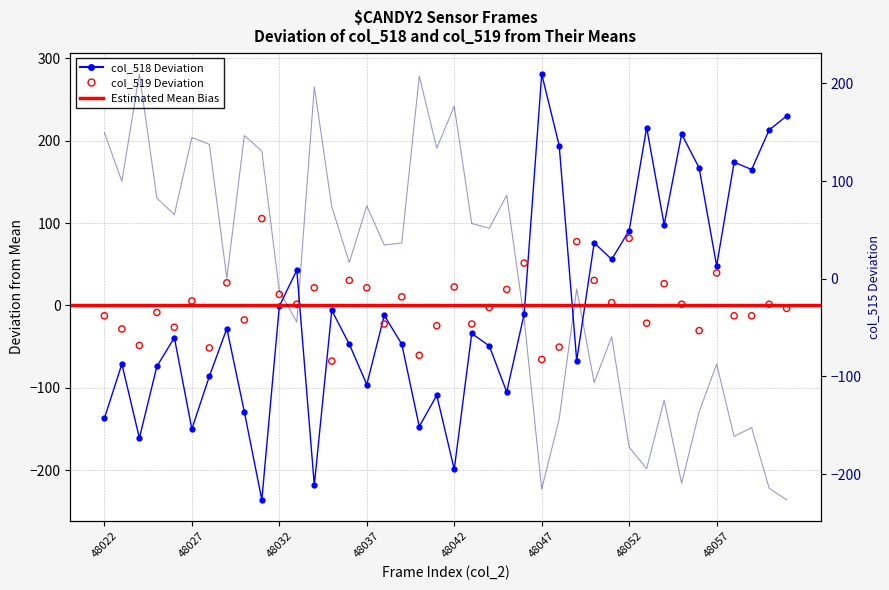

At which category is the sum across all series the highest?

48022